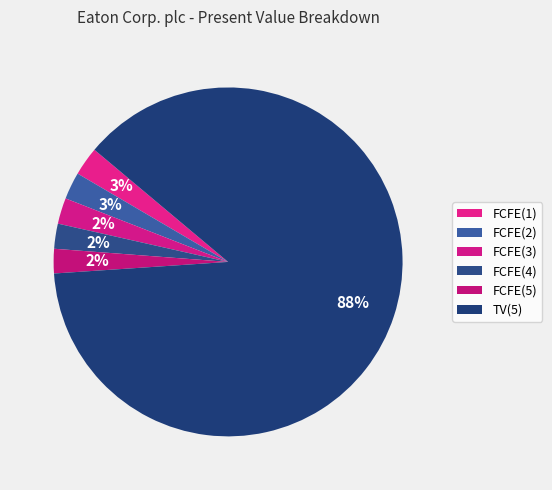

How many segments does this pie chart have?

6